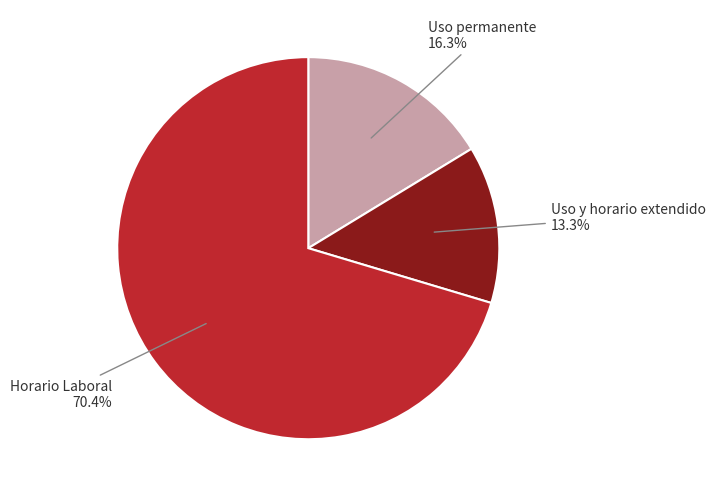

Between Uso permanente and Horario Laboral, which is larger?

Horario Laboral